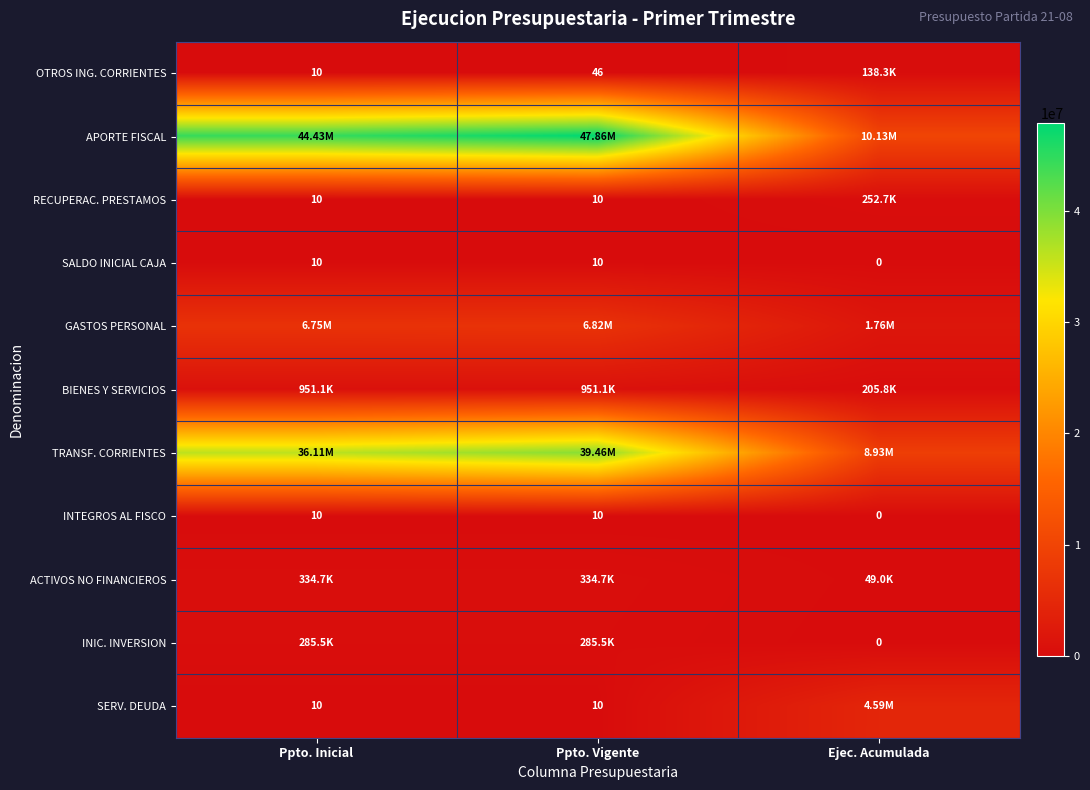

Count the number of categories in the chart.

3